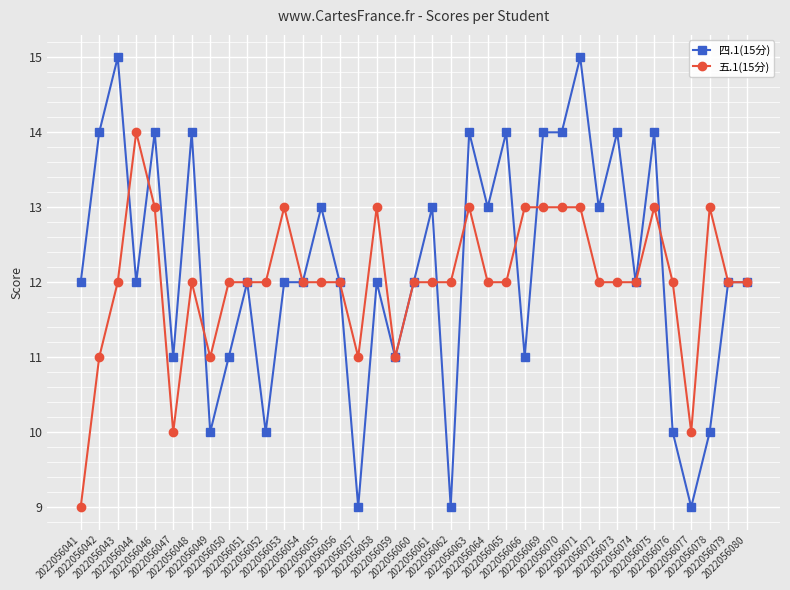

Which series has the largest total across all categories?

四.1(15分)